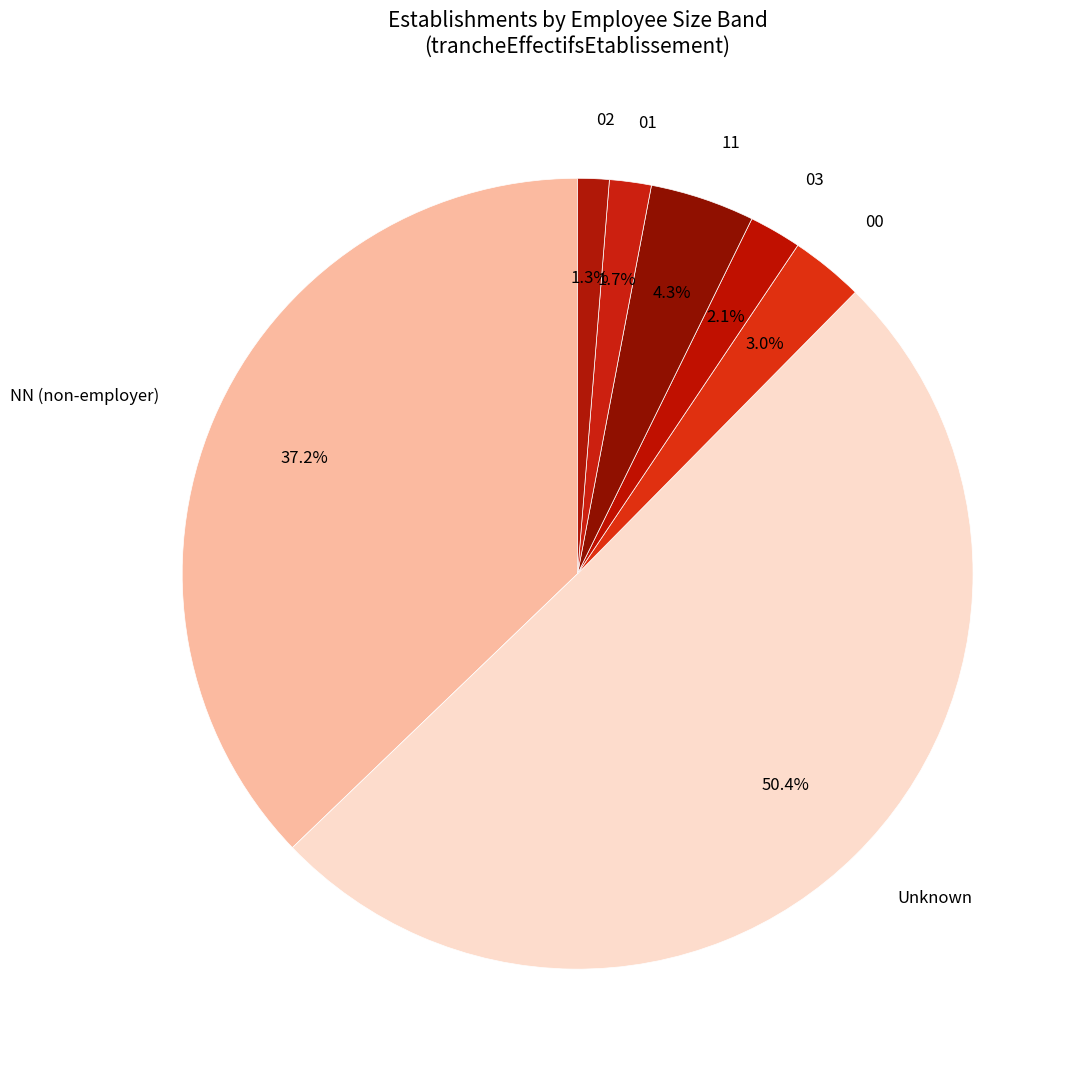

Count the number of slices in the pie.

7